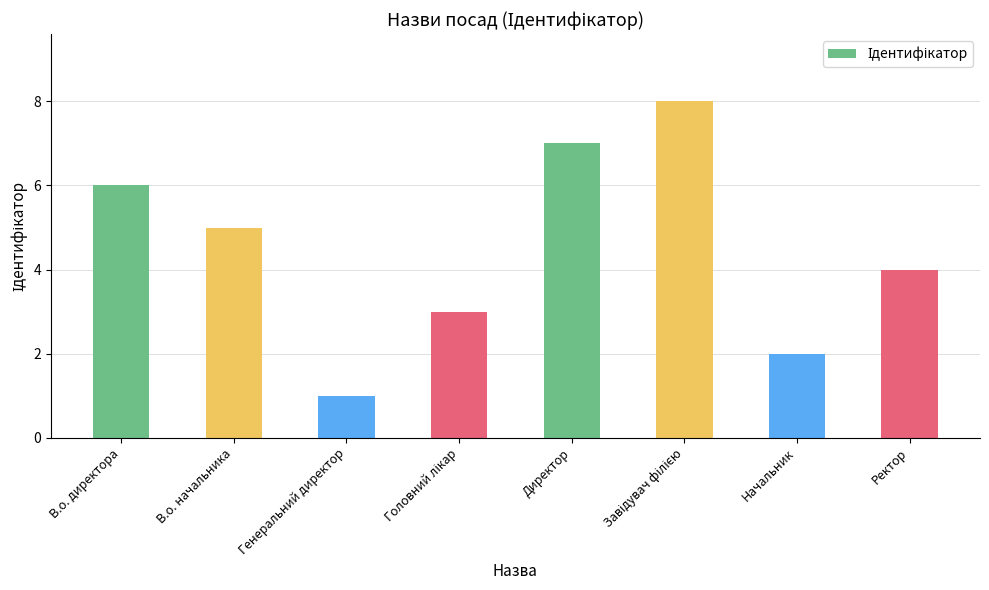

What is the label of the 2nd bar from the right?

Начальник